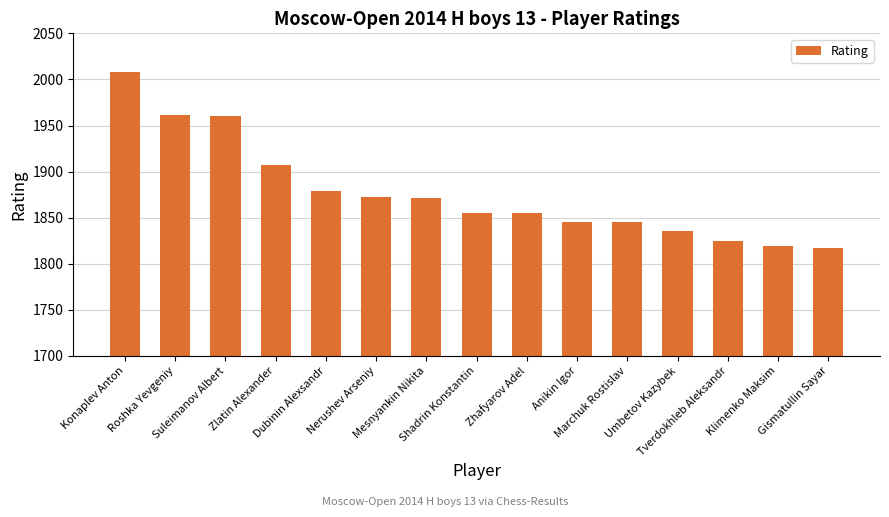

What is the minimum value shown in the chart?

1817